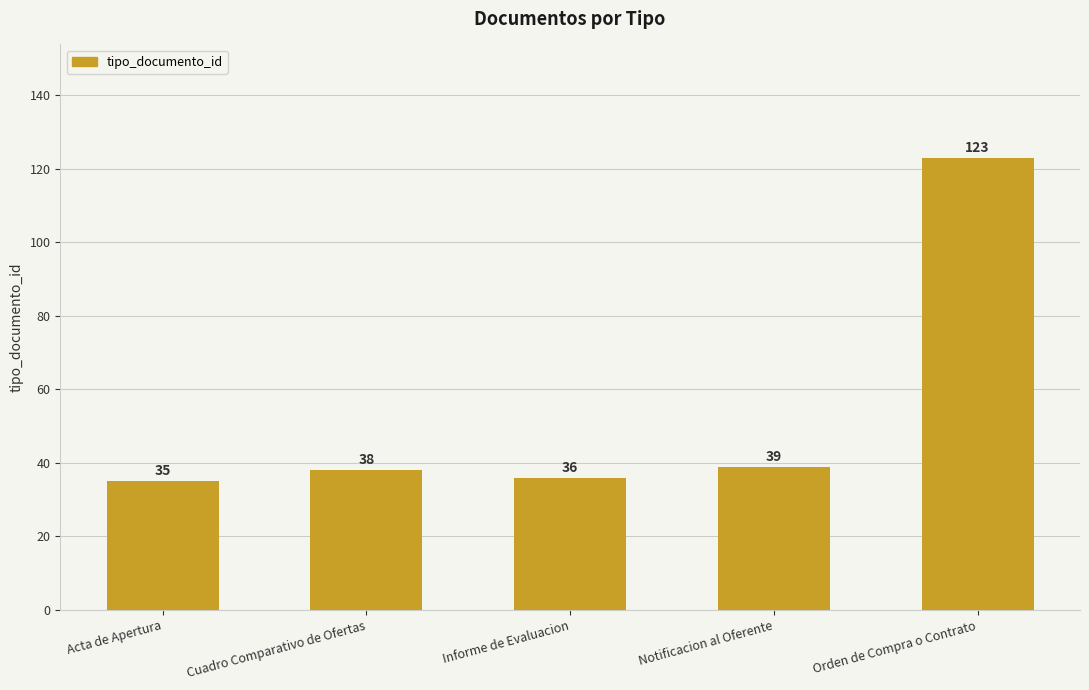

Reading left to right, what are all the values shown in this chart?

Acta de Apertura=35	Cuadro Comparativo de Ofertas=38	Informe de Evaluacion=36	Notificacion al Oferente=39	Orden de Compra o Contrato=123